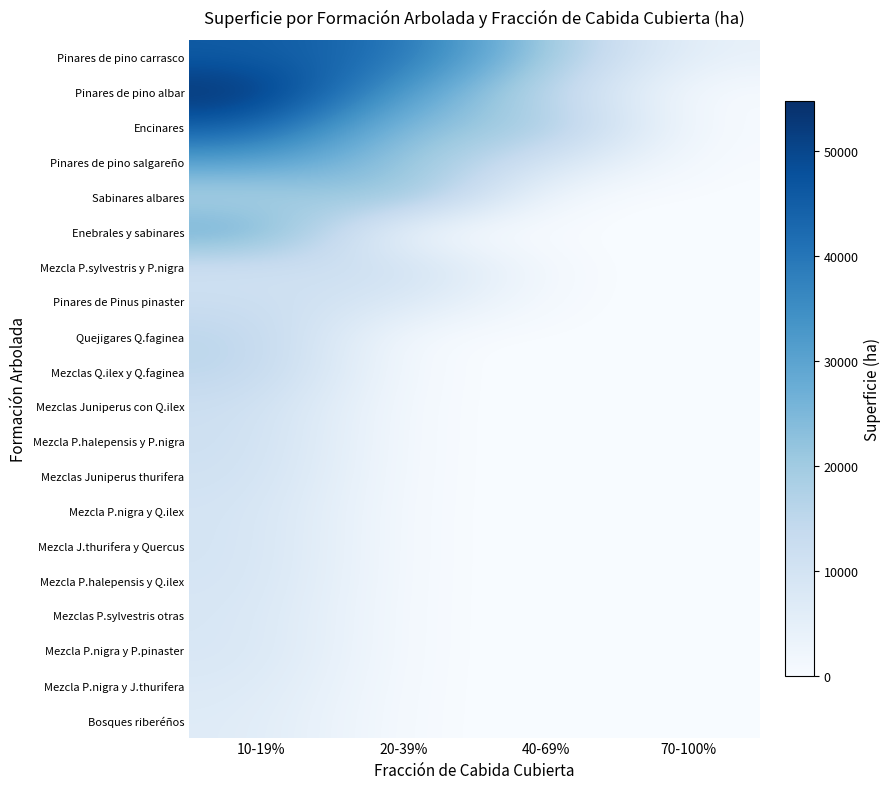

Reading right to left, what are all the values shown in this chart?

Pinares de pino carrasco: 70-100%=3966.2	40-69%=20136.0	20-39%=41626.3	10-19%=45766.8
Pinares de pino albar: 70-100%=0.0	40-69%=15287.4	20-39%=31603.6	10-19%=54694.6
Encinares: 70-100%=0.0	40-69%=20849.3	20-39%=22373.6	10-19%=45482.5
Pinares de pino salgareño: 70-100%=0.0	40-69%=9776.3	20-39%=21757.4	10-19%=30737.3
Sabinares albares: 70-100%=0.0	40-69%=0.0	20-39%=24717.0	10-19%=16694.5
Enebrales y sabinares: 70-100%=0.0	40-69%=0.0	20-39%=0.0	10-19%=28900.2
Mezcla P.sylvestris y P.nigra: 70-100%=0.0	40-69%=0.0	20-39%=12708.3	10-19%=10652.0
Pinares de Pinus pinaster: 70-100%=0.0	40-69%=0.0	20-39%=8437.8	10-19%=12394.4
Quejigares Q.faginea: 70-100%=0.0	40-69%=0.0	20-39%=0.0	10-19%=15809.0
Mezclas Q.ilex y Q.faginea: 70-100%=0.0	40-69%=0.0	20-39%=0.0	10-19%=15554.6
Mezclas Juniperus con Q.ilex: 70-100%=0.0	40-69%=0.0	20-39%=0.0	10-19%=12258.5
Mezcla P.halepensis y P.nigra: 70-100%=0.0	40-69%=0.0	20-39%=0.0	10-19%=11855.9
Mezclas Juniperus thurifera: 70-100%=0.0	40-69%=0.0	20-39%=0.0	10-19%=11151.3
Mezcla P.nigra y Q.ilex: 70-100%=0.0	40-69%=0.0	20-39%=0.0	10-19%=10031.1
Mezcla J.thurifera y Quercus: 70-100%=0.0	40-69%=0.0	20-39%=0.0	10-19%=9979.8
Mezcla P.halepensis y Q.ilex: 70-100%=0.0	40-69%=0.0	20-39%=0.0	10-19%=9652.7
Mezclas P.sylvestris otras: 70-100%=0.0	40-69%=0.0	20-39%=0.0	10-19%=8928.6
Mezcla P.nigra y P.pinaster: 70-100%=0.0	40-69%=0.0	20-39%=0.0	10-19%=8895.2
Mezcla P.nigra y J.thurifera: 70-100%=0.0	40-69%=0.0	20-39%=0.0	10-19%=7734.3
Bosques riberéños: 70-100%=0.0	40-69%=0.0	20-39%=0.0	10-19%=6803.2